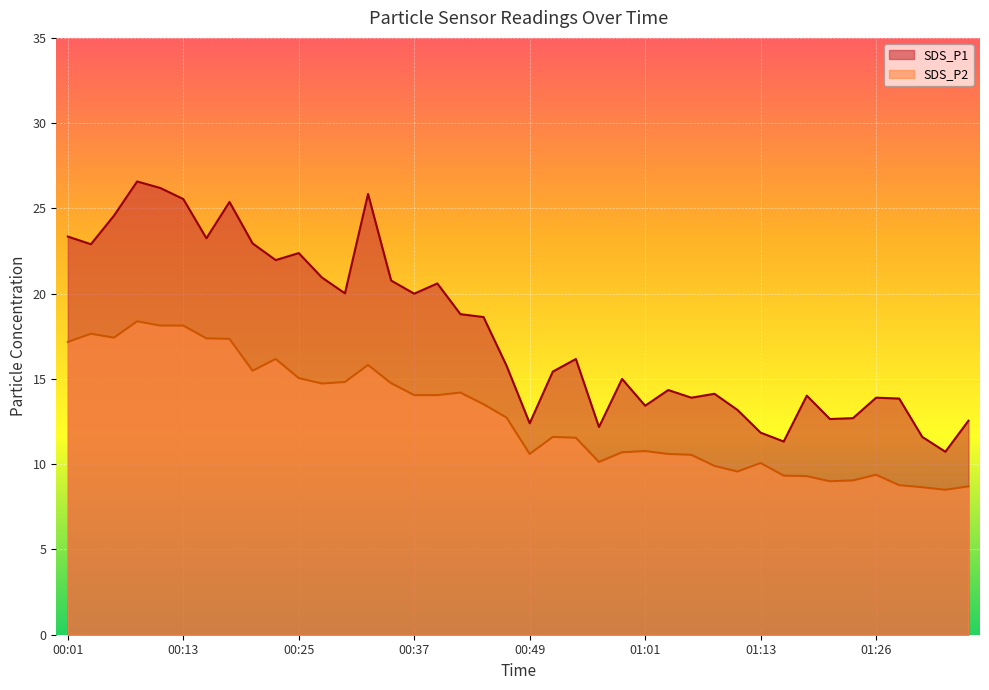

Reading left to right, transcribe all the data shown in this chart.

SDS_P1: 00:01=23.4	00:03=22.9	00:05=24.6	00:08=26.6	00:10=26.2	00:13=25.6	00:15=23.2	00:18=25.4	00:20=22.9	00:22=22.0	00:25=22.4	00:27=20.9	00:30=20.0	00:32=25.9	00:35=20.8	00:37=20.0	00:39=20.6	00:42=18.8	00:44=18.6	00:47=15.8	00:49=12.4	00:52=15.4	00:54=16.2	00:56=12.2	00:59=15.0	01:01=13.4	01:04=14.3	01:06=13.9	01:09=14.1	01:11=13.2	01:13=11.8	01:16=11.3	01:18=14.0	01:21=12.7	01:23=12.7	01:26=13.9	01:28=13.8	01:31=11.6	01:33=10.7	01:35=12.6
SDS_P2: 00:01=17.2	00:03=17.6	00:05=17.4	00:08=18.4	00:10=18.1	00:13=18.1	00:15=17.4	00:18=17.4	00:20=15.5	00:22=16.2	00:25=15.1	00:27=14.7	00:30=14.8	00:32=15.8	00:35=14.8	00:37=14.1	00:39=14.1	00:42=14.2	00:44=13.5	00:47=12.7	00:49=10.6	00:52=11.6	00:54=11.6	00:56=10.1	00:59=10.7	01:01=10.8	01:04=10.6	01:06=10.6	01:09=9.9	01:11=9.6	01:13=10.1	01:16=9.3	01:18=9.3	01:21=9.0	01:23=9.1	01:26=9.4	01:28=8.8	01:31=8.7	01:33=8.5	01:35=8.7